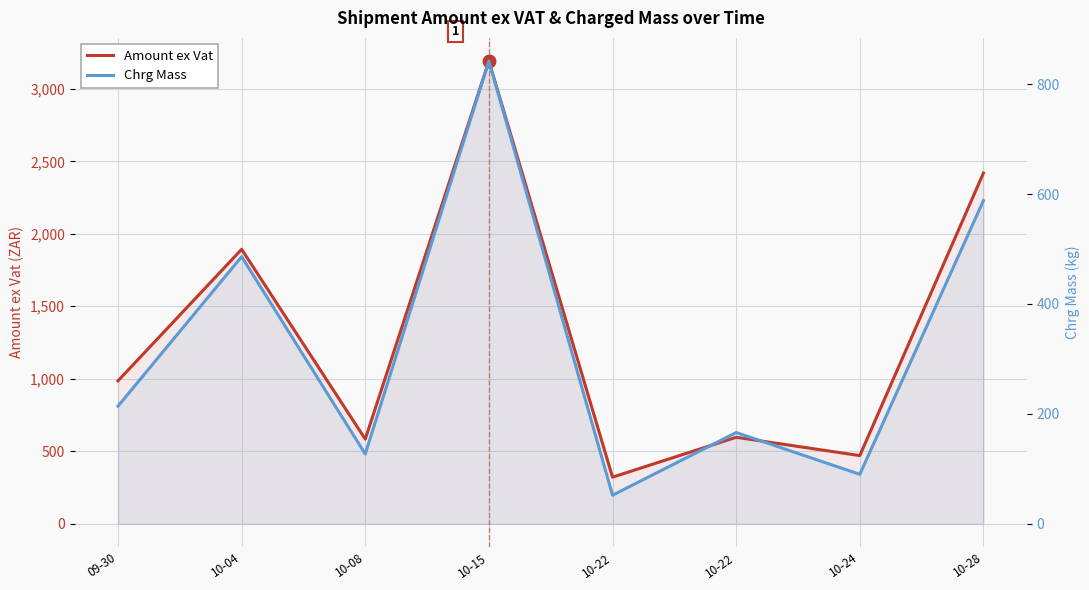

How many lines are shown in the chart?

2